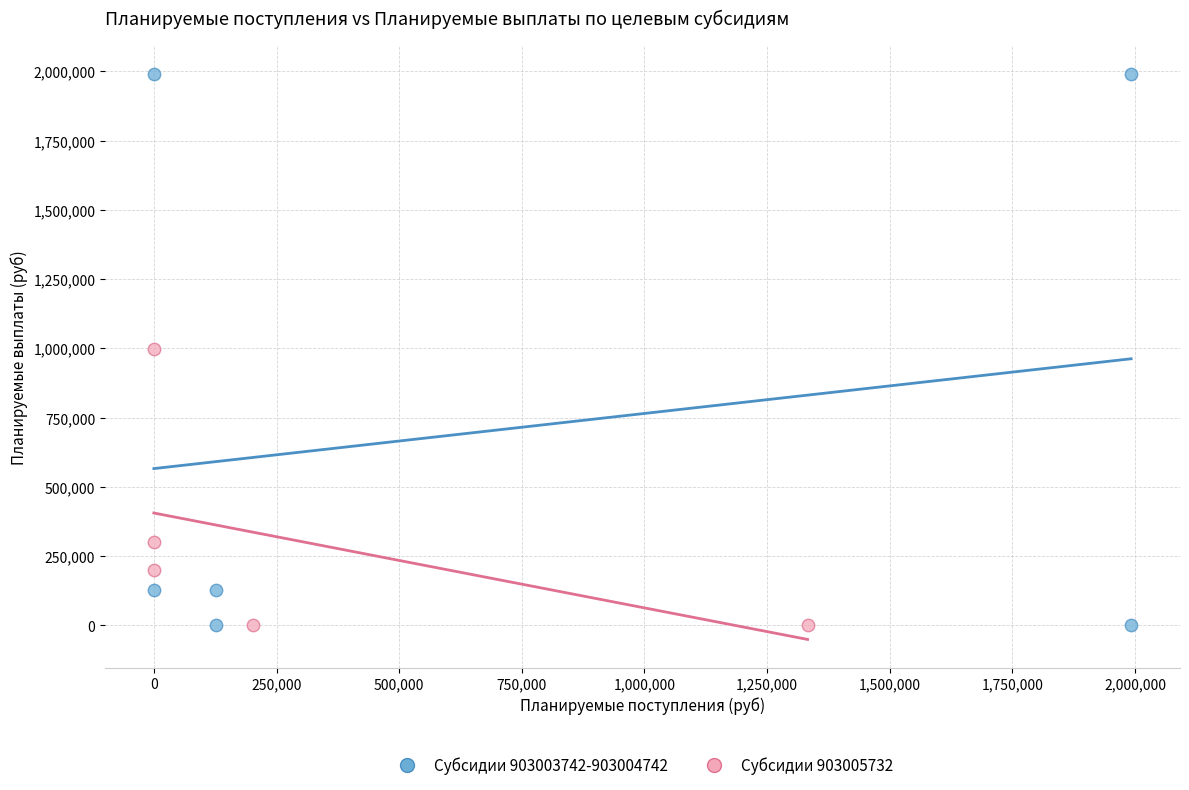

Which series has the widest spread of Y values?

Субсидии 903003742-903004742